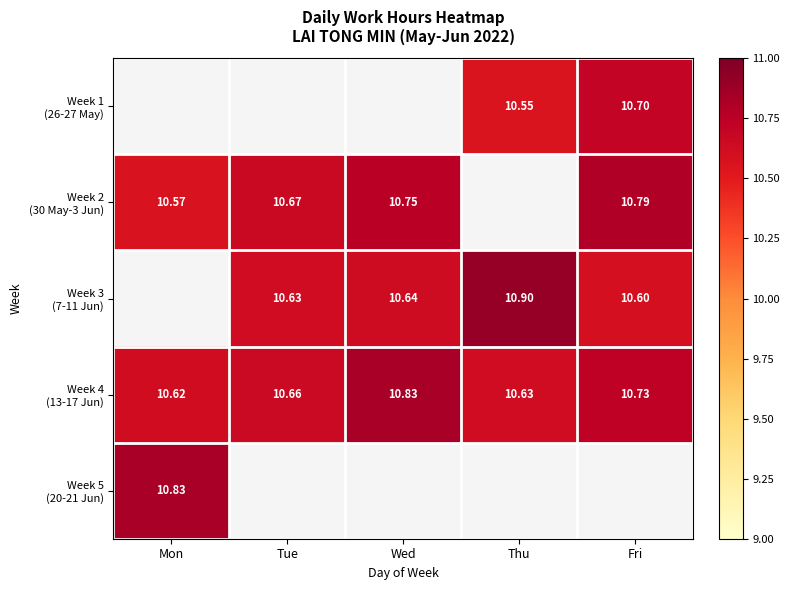

At which label does Week 3 (7-11 Jun) first exceed 10?

Tue